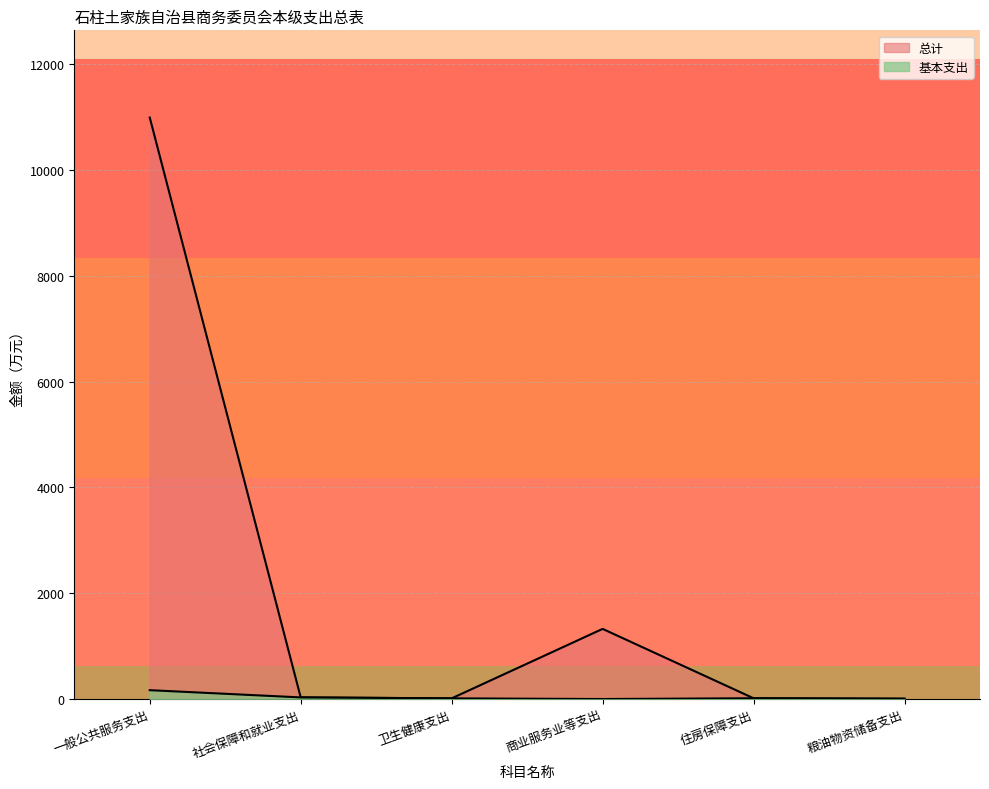

What is the label of the 4th point from the right?

卫生健康支出